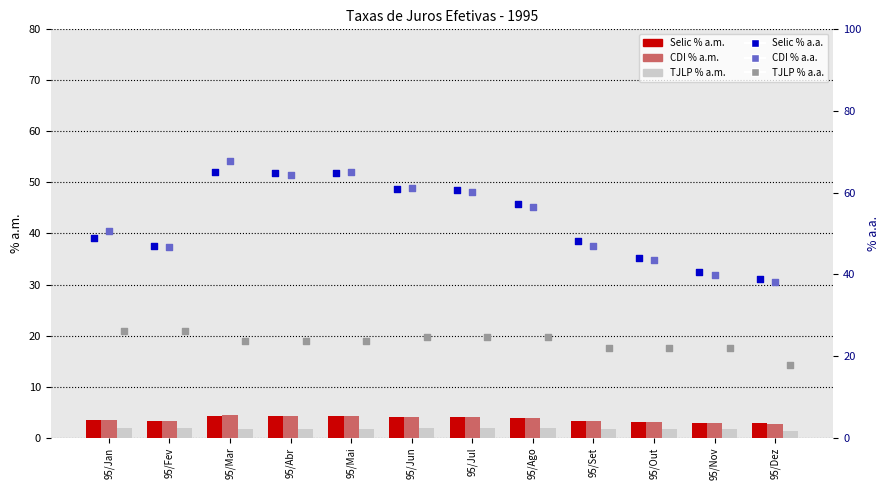

Which series has the largest Y range (max minus min)?

CDI % a.a.